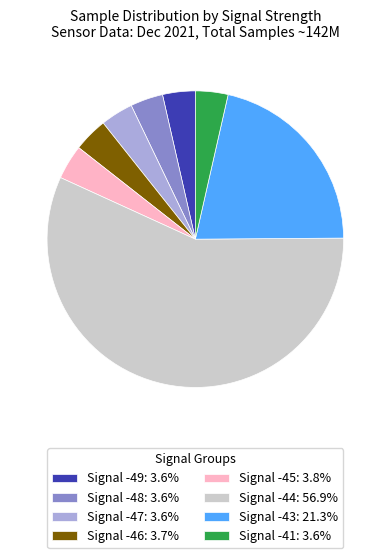

How many slices are in this pie chart?

8